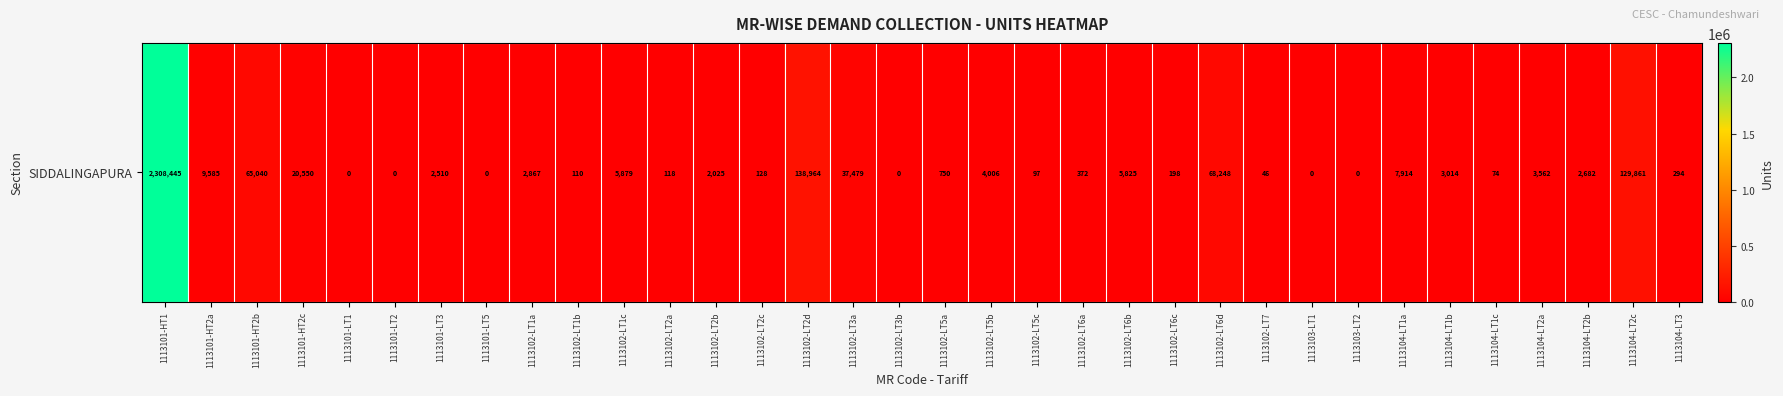

At which label does the data first exceed 2510?

1113101-HT1